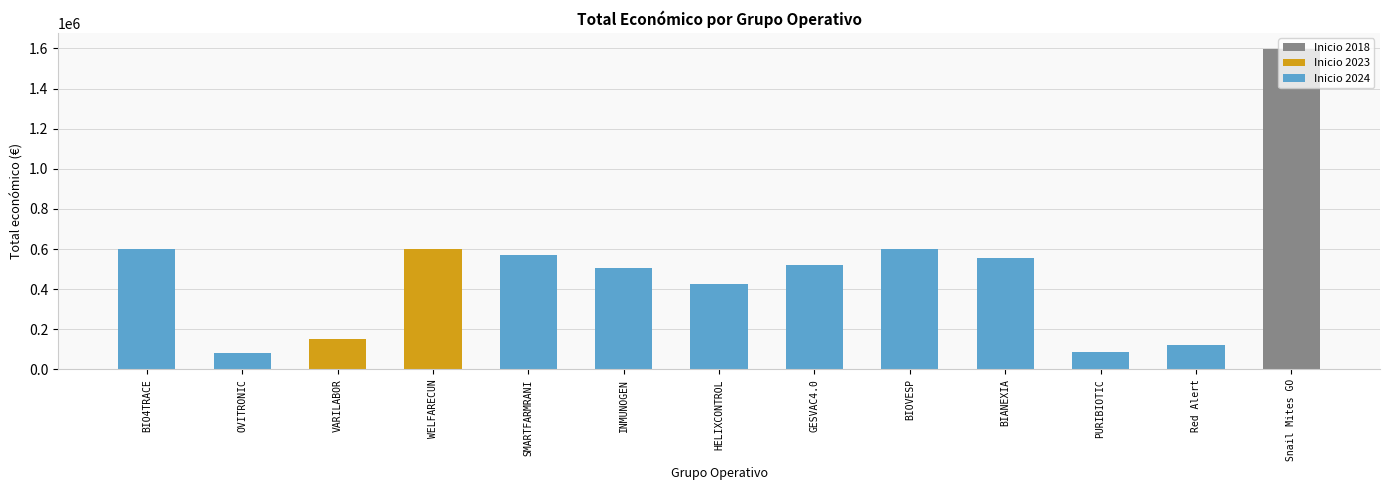

How many bars are there in total?

13